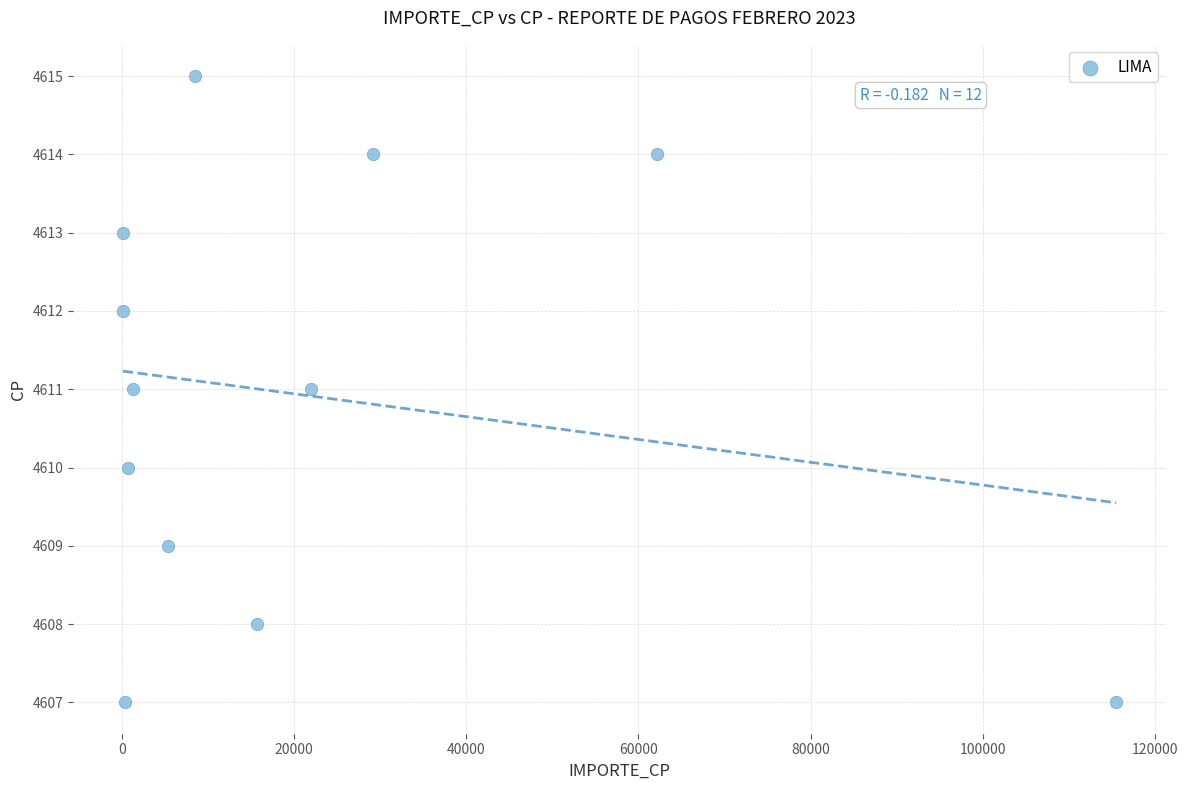

What is the average Y value?

4611